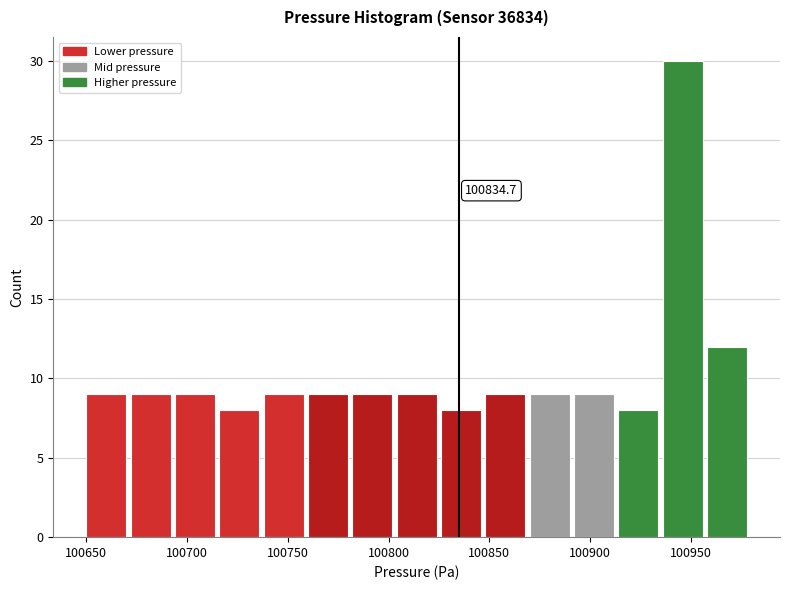

Which range on the x-axis has the tallest bar?

100936 to 100958